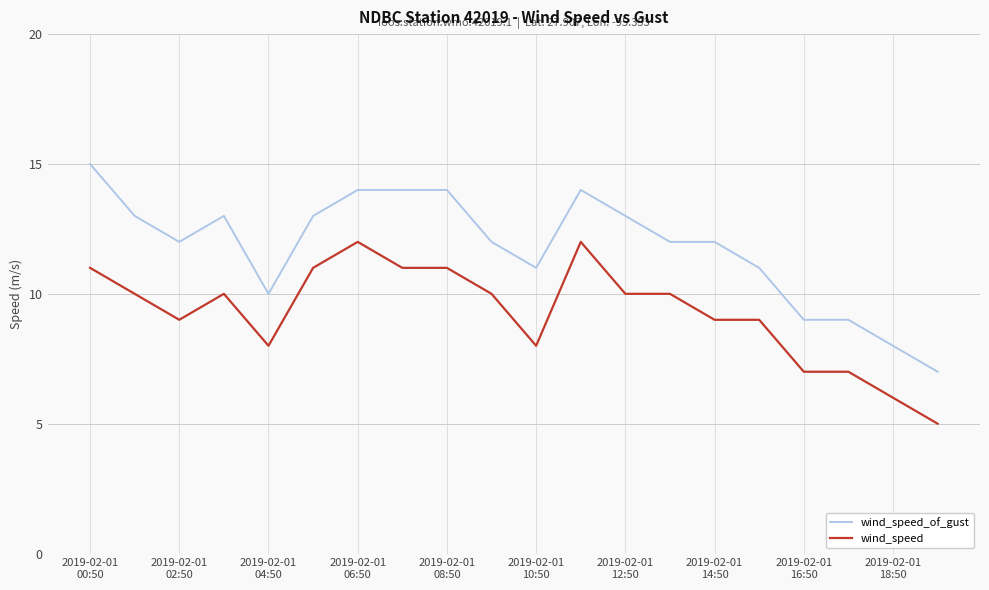

True or false: wind_speed_of_gust and wind_speed cross at least once.

False